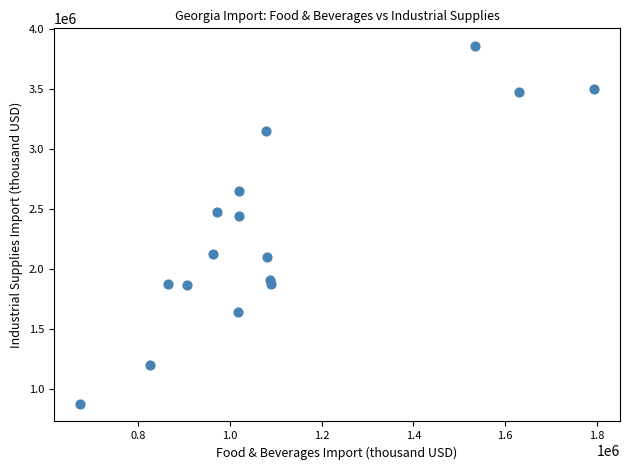

What Y value in the scatter plot is closest to 2370542?

2445386.1